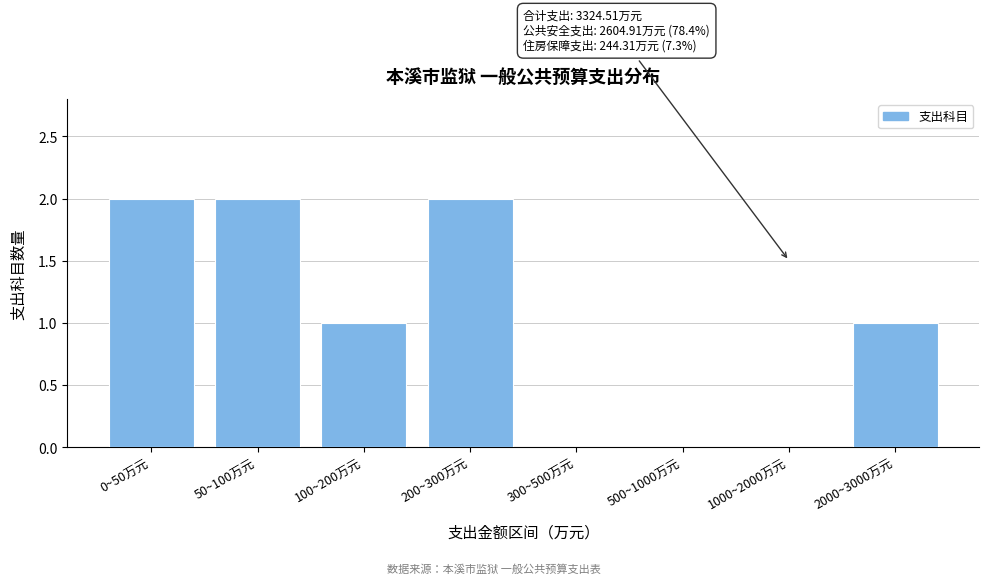

Reading left to right, transcribe all the data shown in this chart.

0~50万元=2	50~100万元=2	100~200万元=1	200~300万元=2	300~500万元=0	500~1000万元=0	1000~2000万元=0	2000~3000万元=1